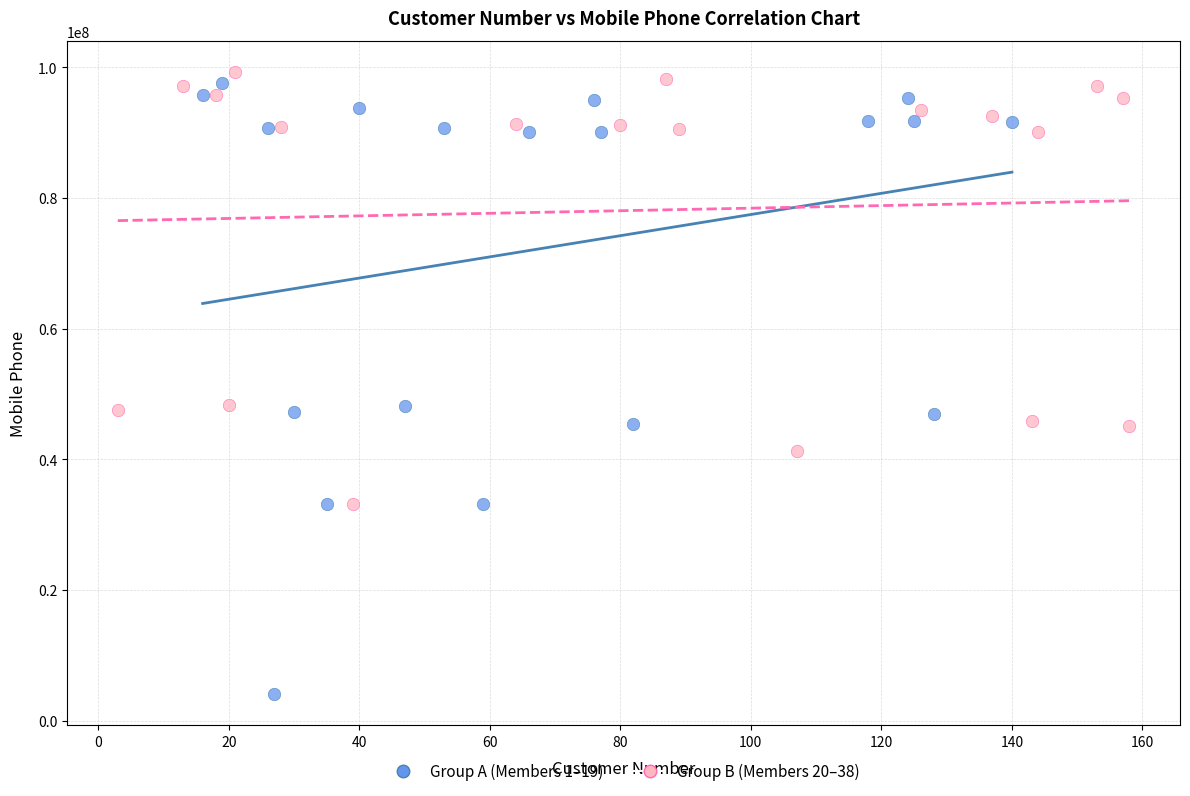

What are all the series names shown in the legend?

Group A (Members 1–19), Group B (Members 20–38)